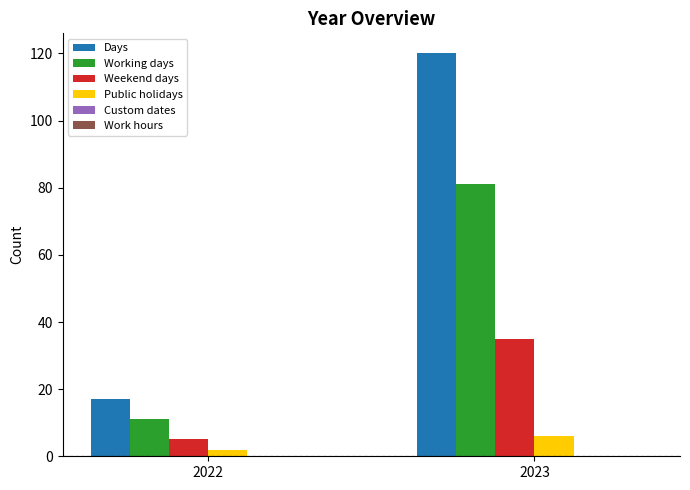

Which series has the largest range (max minus min)?

Days